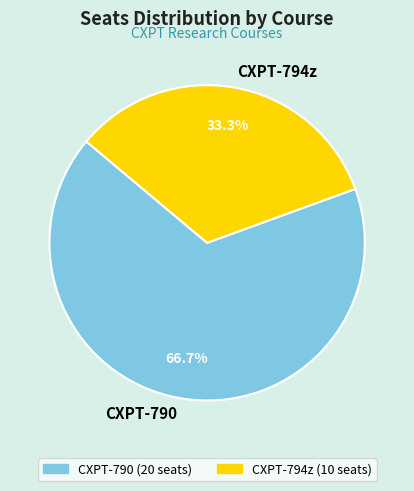

To the nearest percent, what percentage of the pie is CXPT-794z?

33%